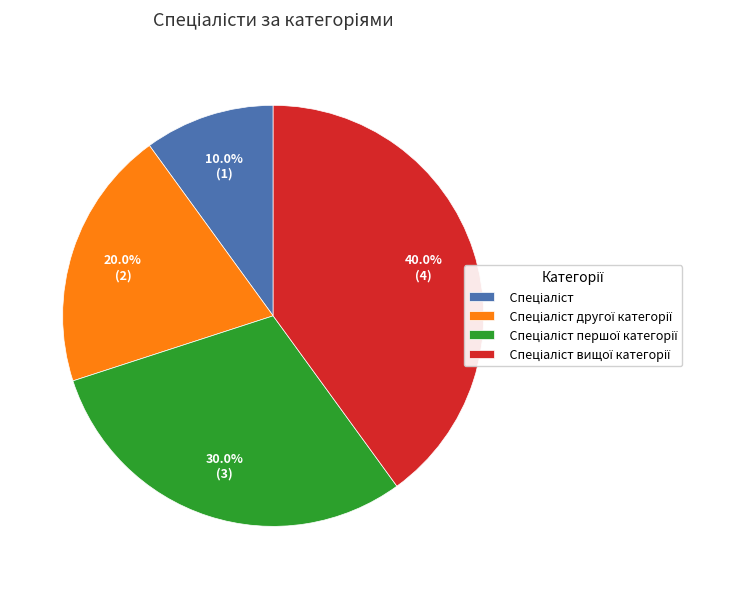

Is there a majority slice in this chart?

No